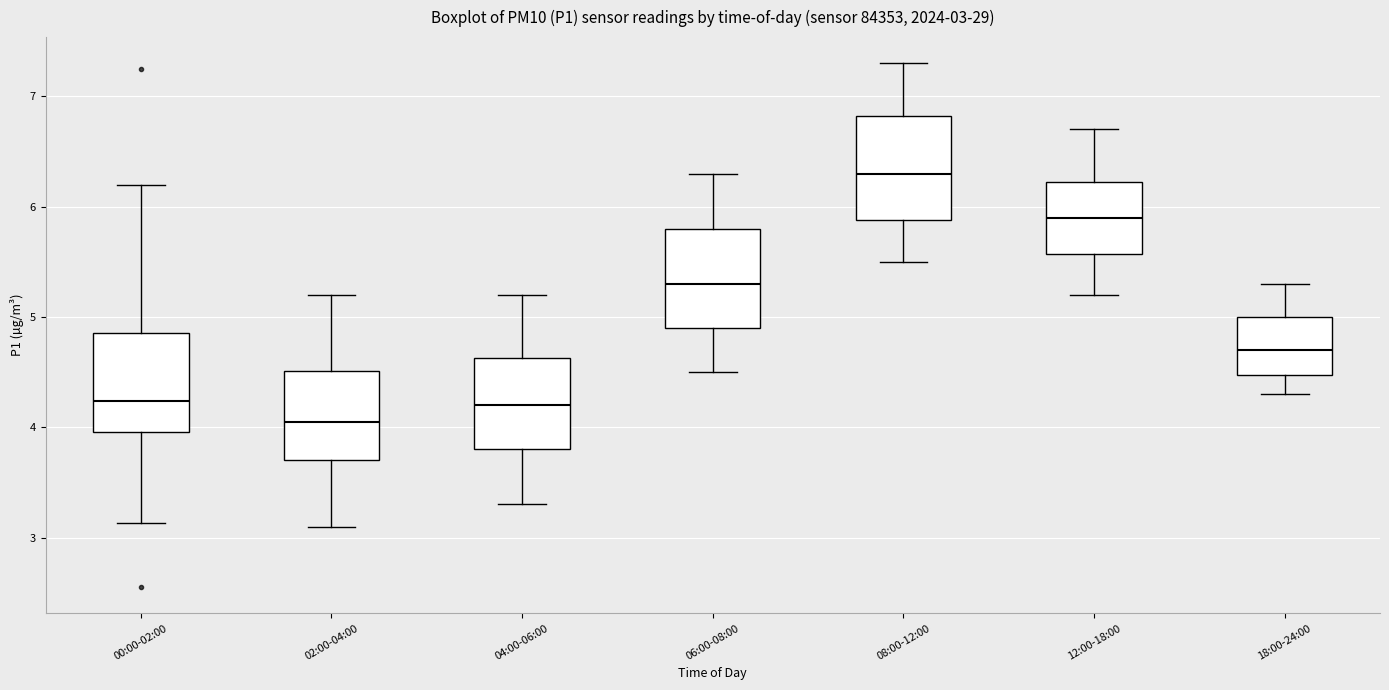

Which box's median line is the lowest?

02:00-04:00